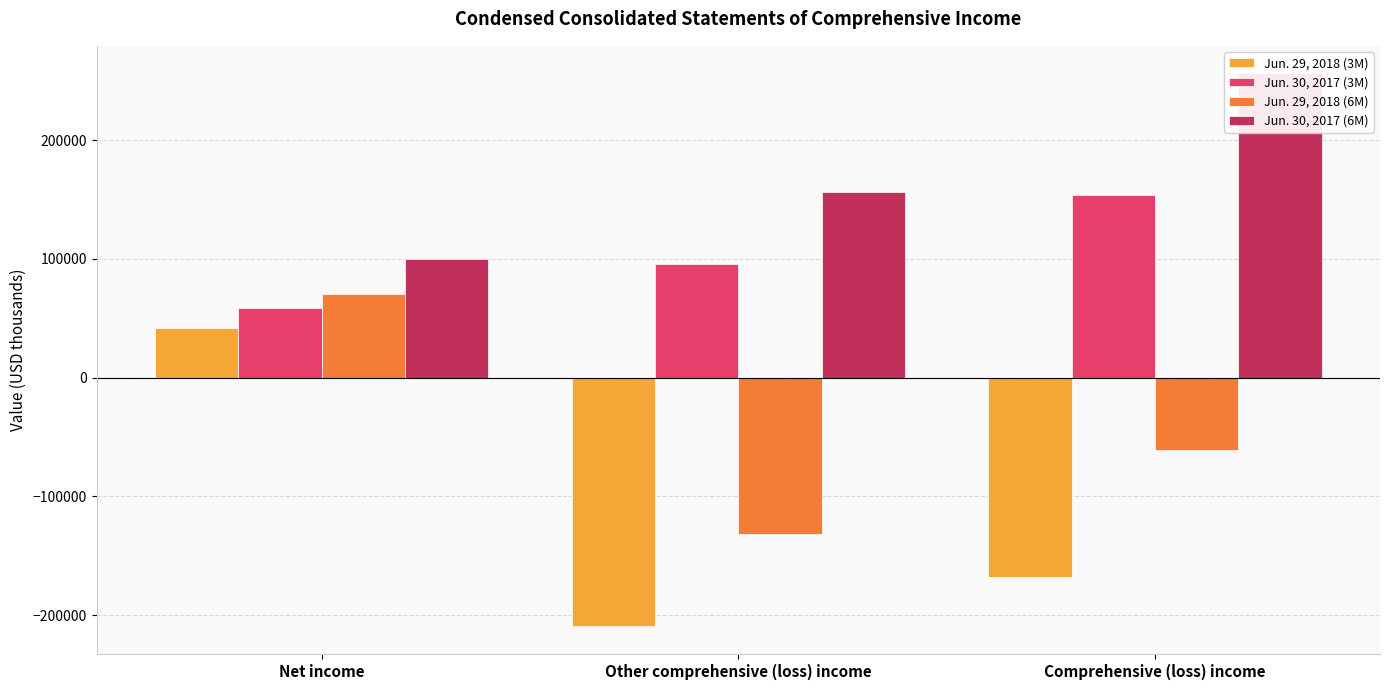

At which label does Jun. 29, 2018 (6M) first exceed -61123?

Net income